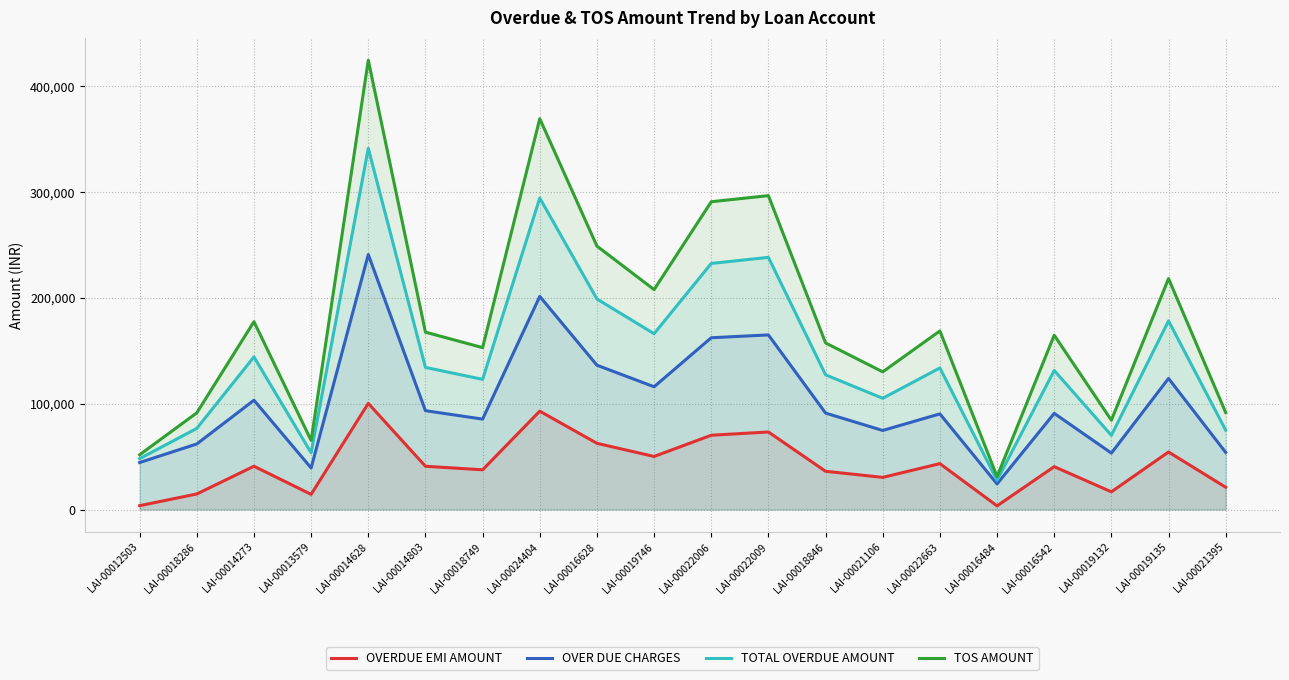

Which series has the largest total across all categories?

TOS AMOUNT